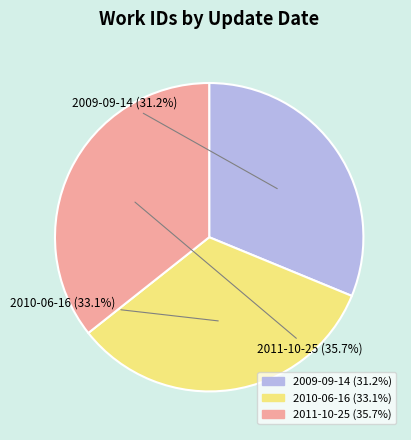

To the nearest percent, what is the difference between the largest and smallest slice percentages?

4%